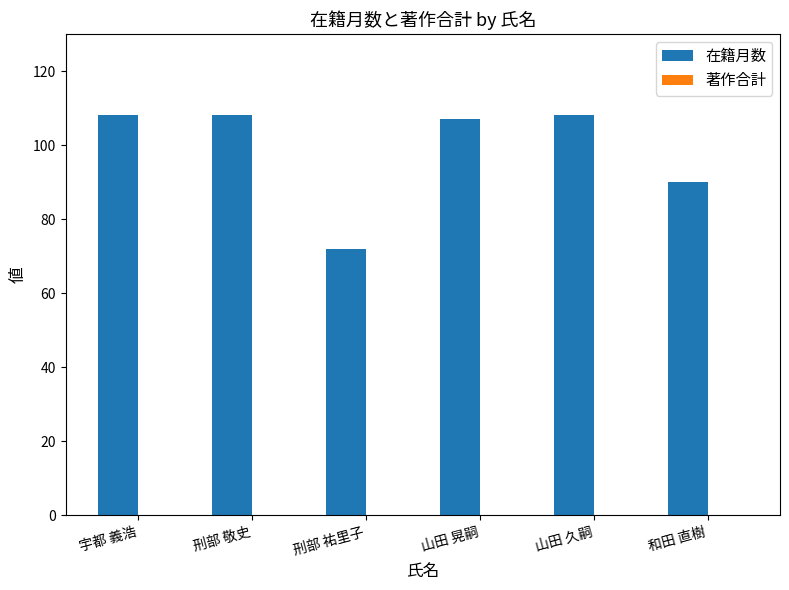

What position from the right is 刑部 祐里子?

4